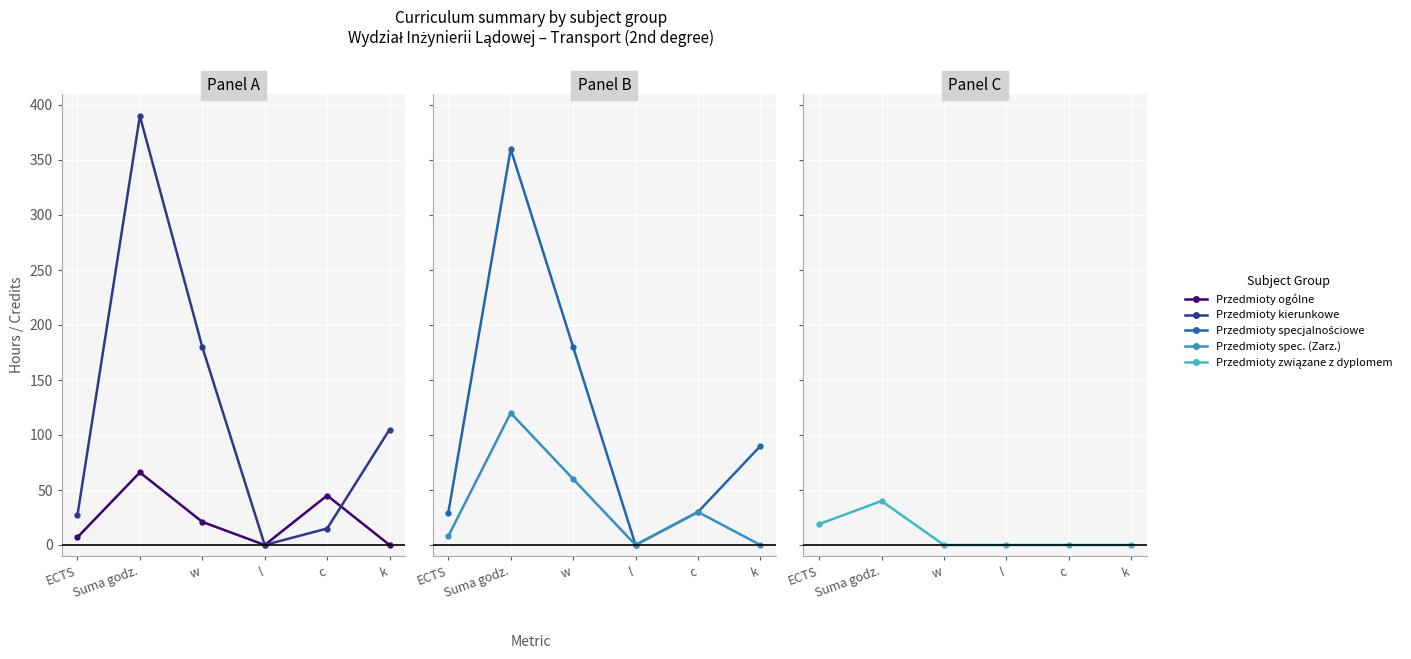

Does the chart display data point markers on the line(s)?

Yes